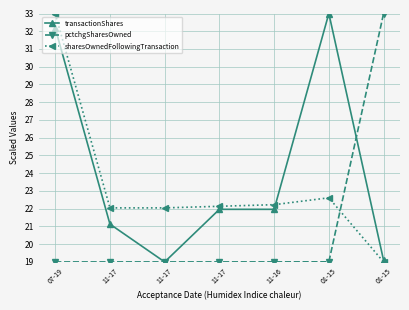

What is the value of the sharesOwnedFollowingTransaction point at the 2nd from the left?

22.0